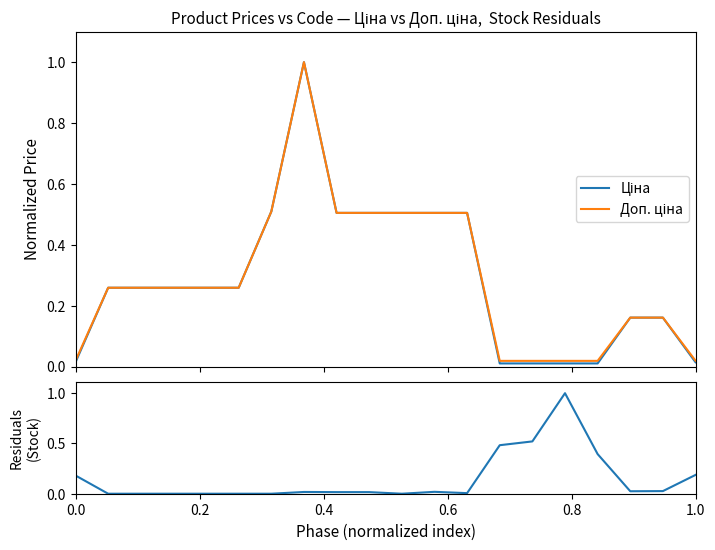

Does the chart display data point markers on the line(s)?

No